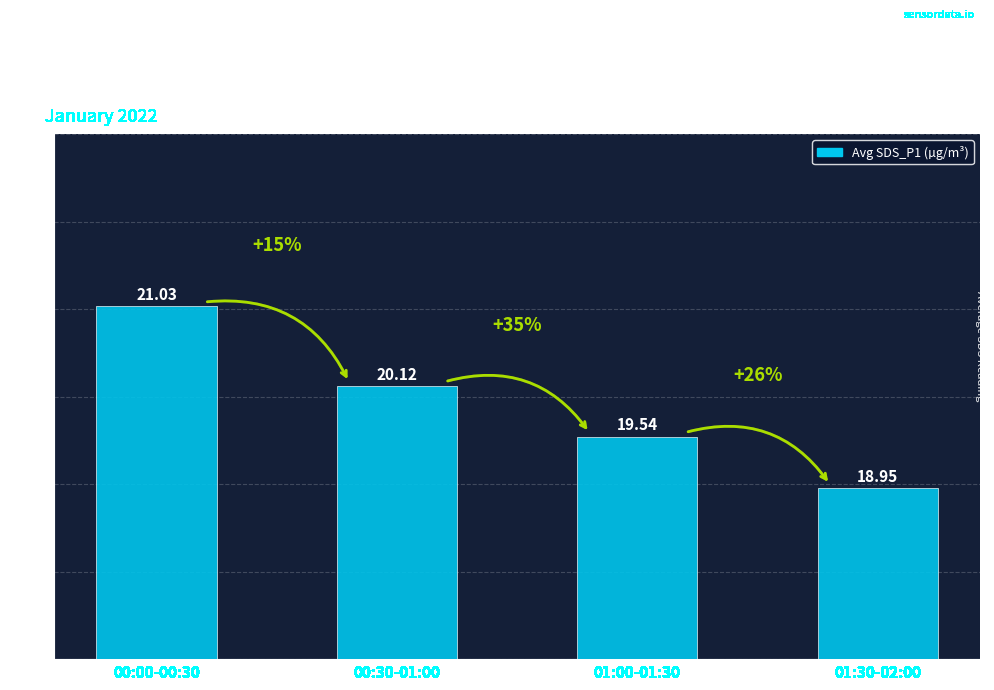

What is the value of the 3rd bar from the left?

19.5